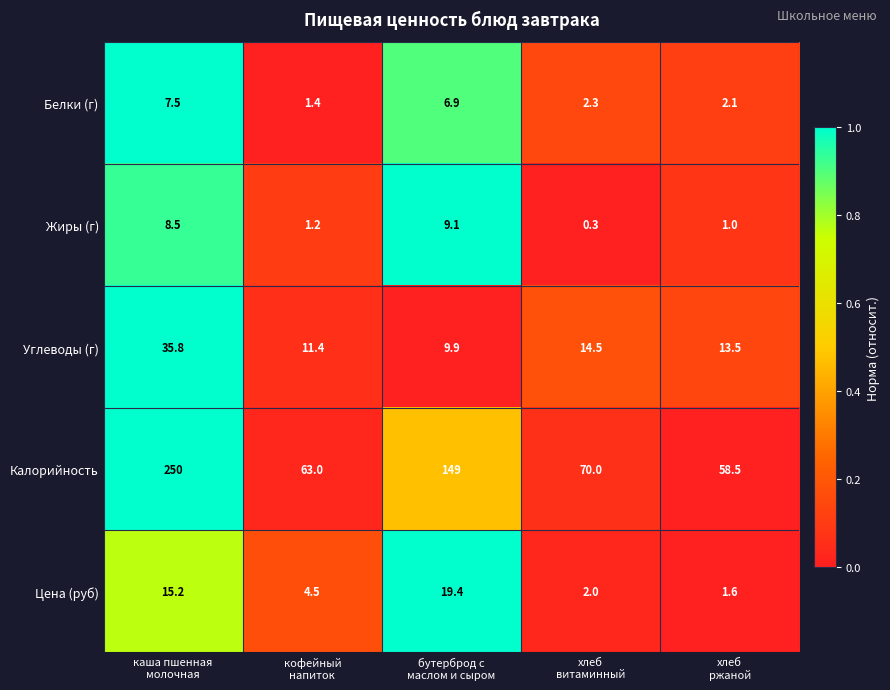

Reading left to right, extract all data points from this chart.

Белки (г): 7.5	1.4	6.9	2.3	2.1
Жиры (г): 8.5	1.2	9.1	0.3	1.0
Углеводы (г): 35.8	11.4	9.9	14.5	13.5
Калорийность: 250.0	63.0	149.0	70.0	58.5
Цена (руб): 15.2	4.5	19.4	2.0	1.6